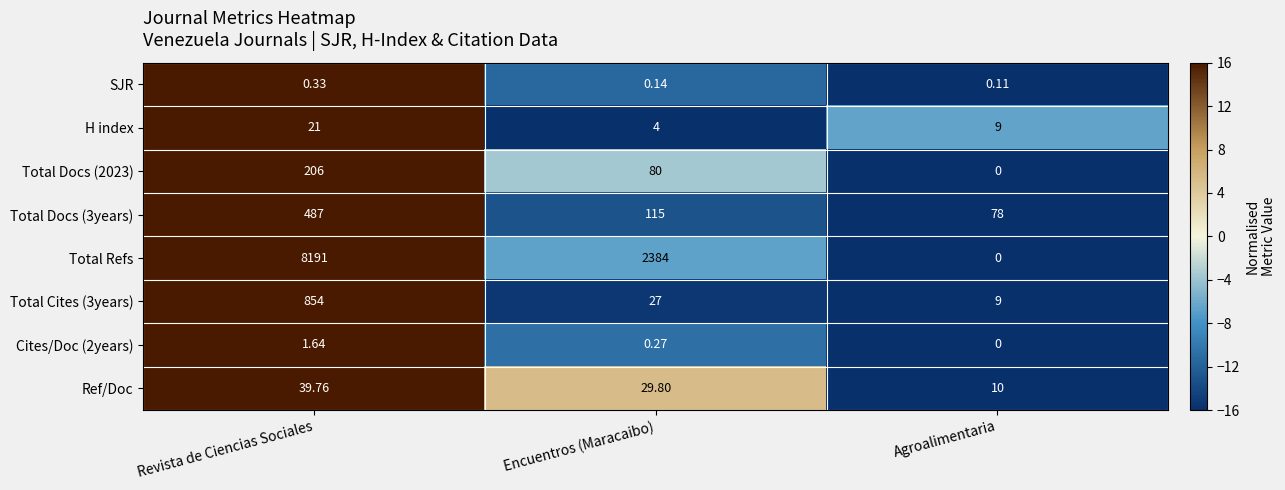

Rank the series by their maximum value, from lowest to highest.

SJR, Cites/Doc (2years), H index, Ref/Doc, Total Docs (2023), Total Docs (3years), Total Cites (3years), Total Refs